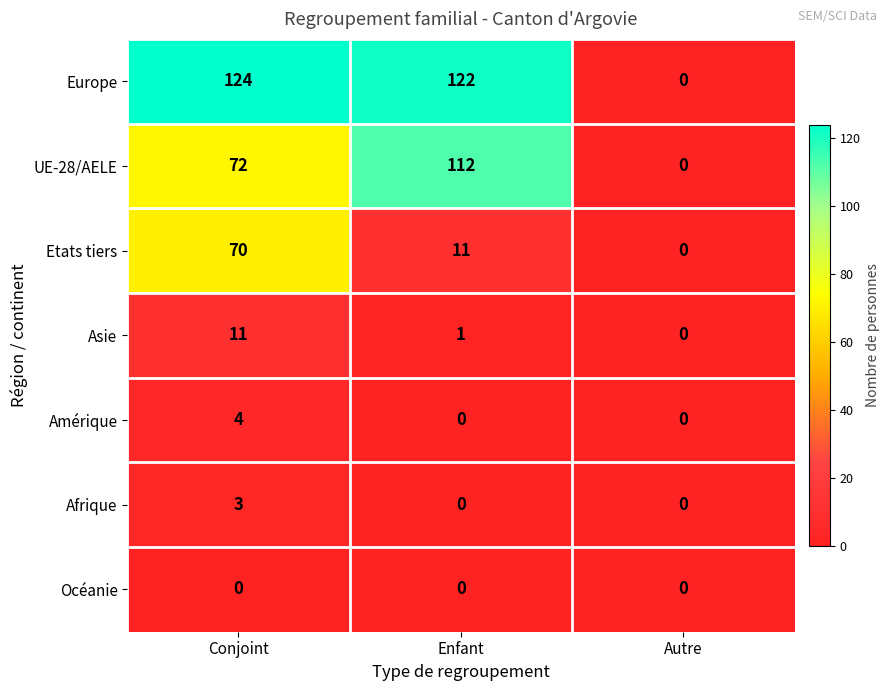

Which series changed the most between Enfant and Autre?

Europe